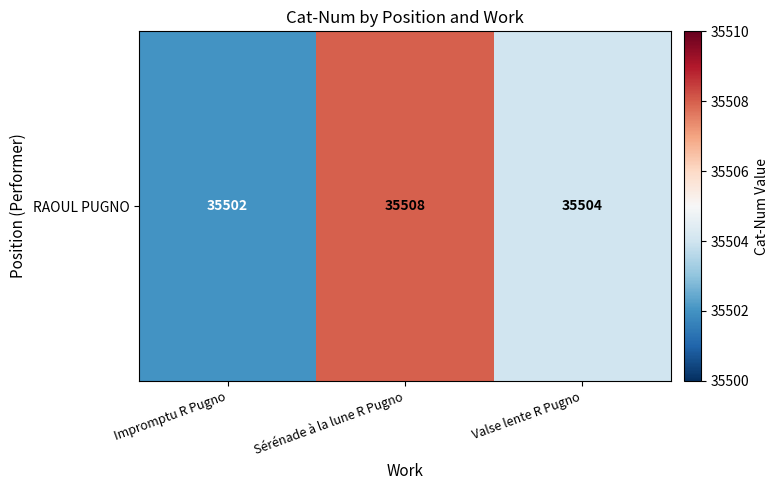

What is the maximum value shown in the chart?

35508